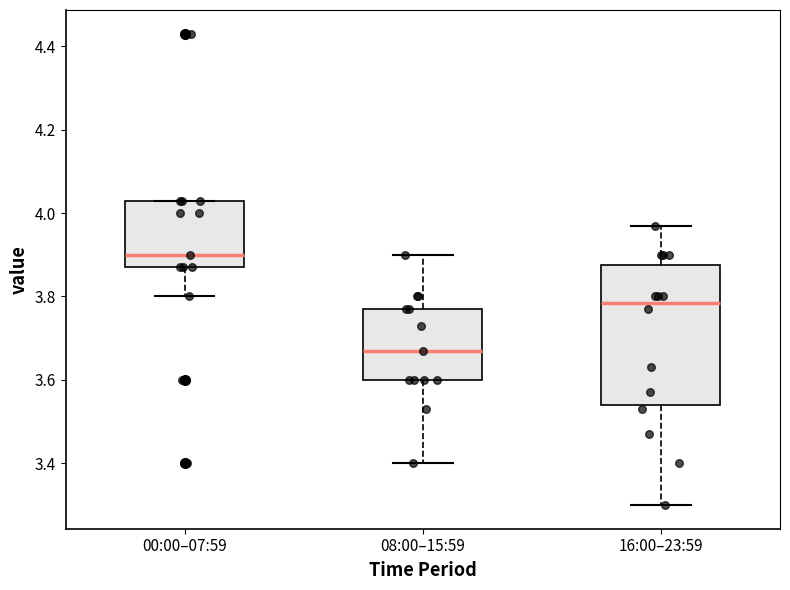

Which box is the tallest, from its lower edge to its upper edge?

16:00–23:59